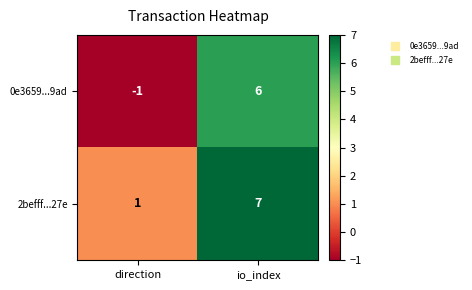

Where is 2befff...27e nearest to the value 4?

direction